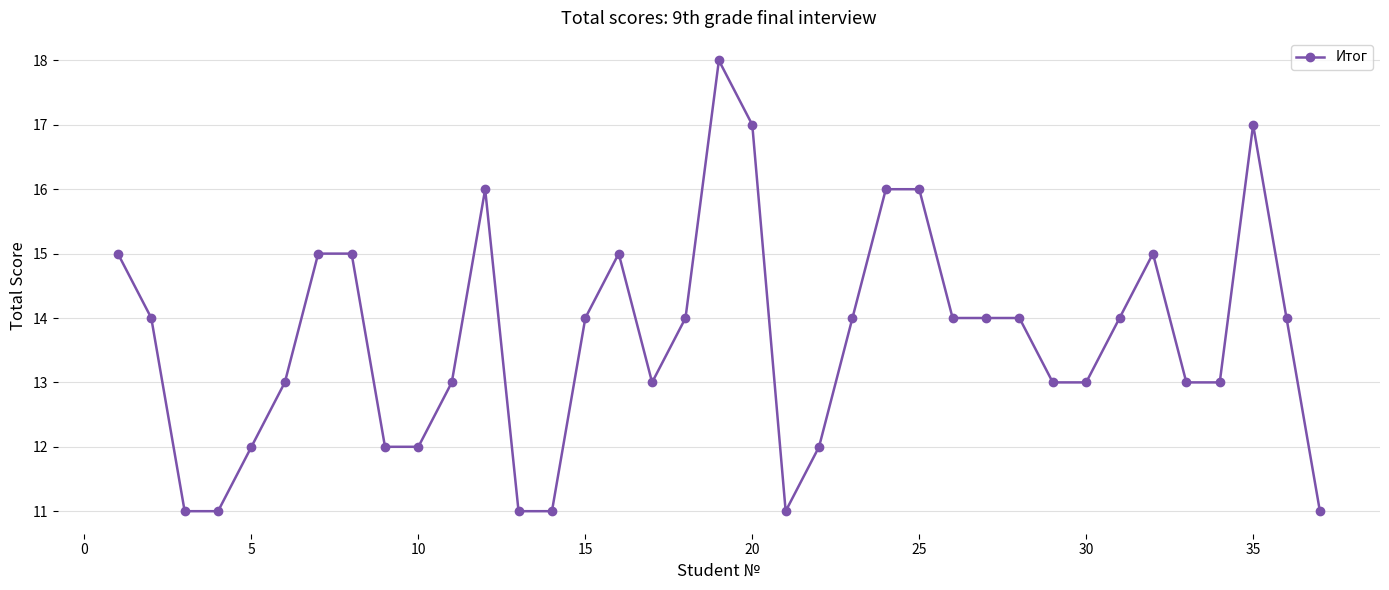

What is the average value?

14